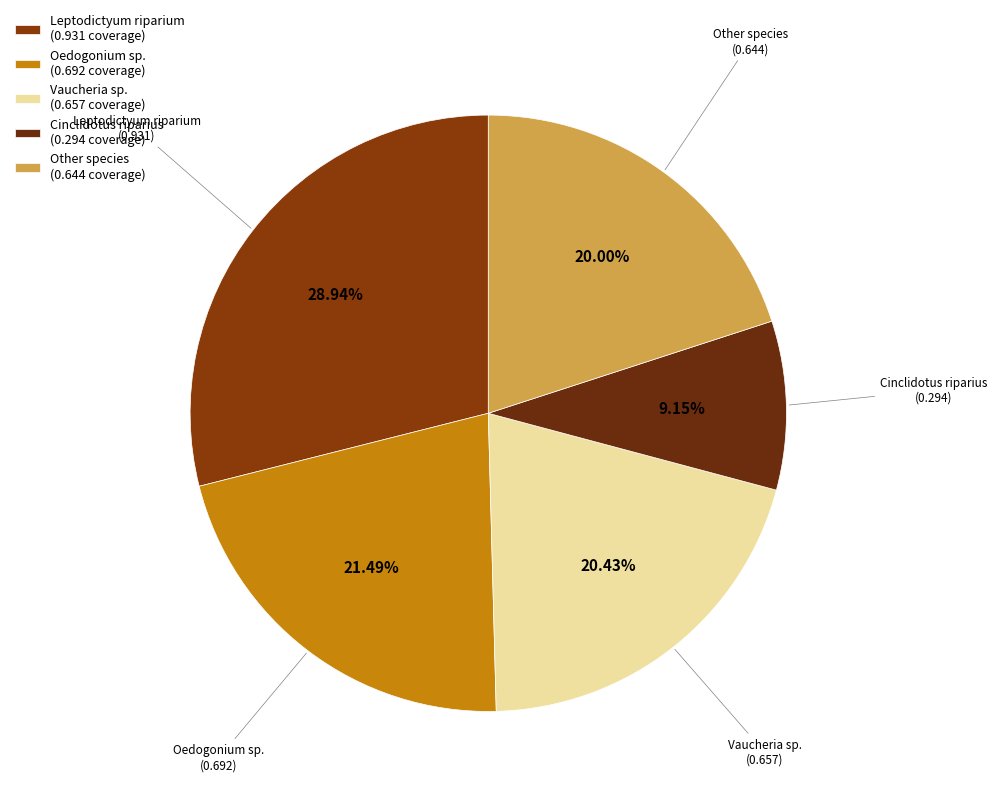

How many slices are in this pie chart?

5